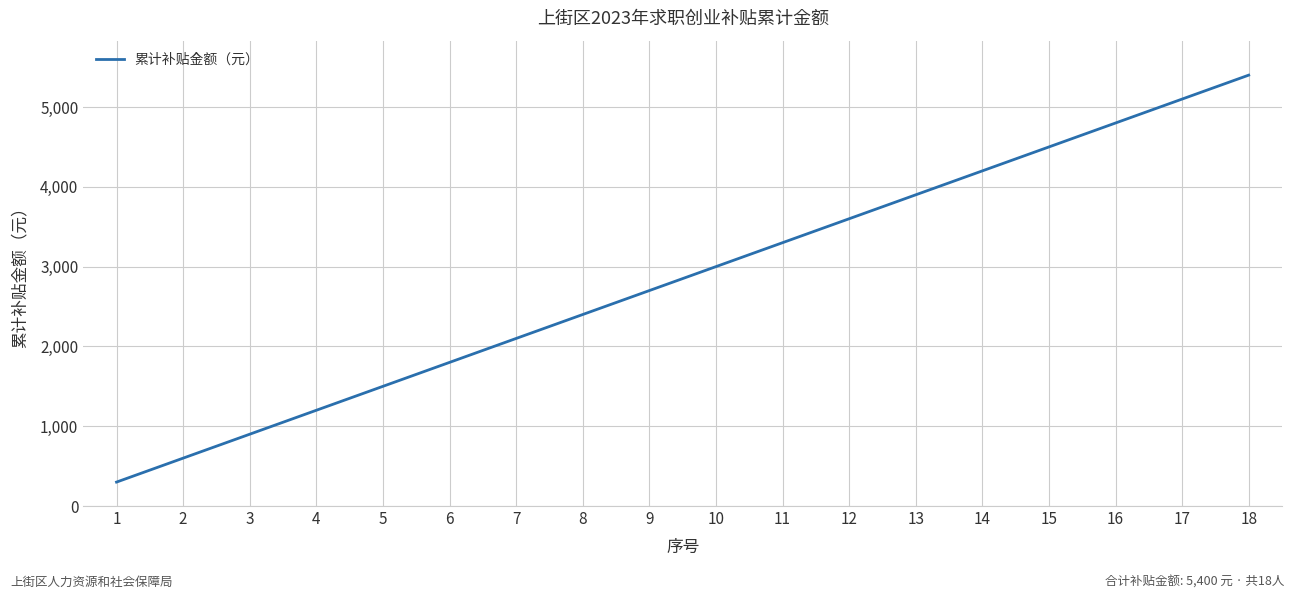

What is the smallest value displayed?

300